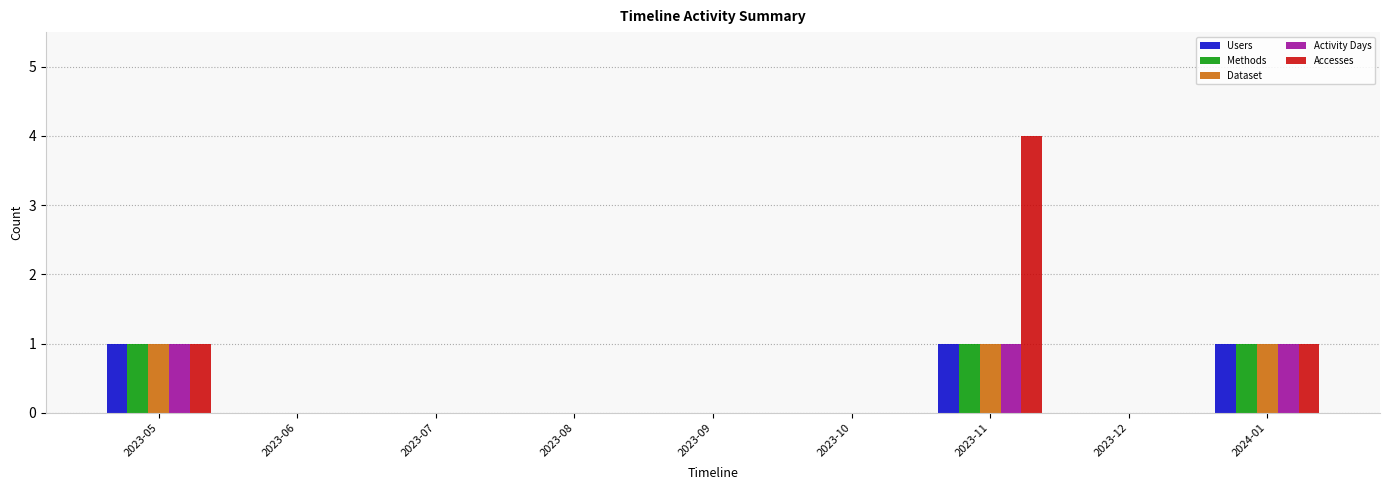

Which category has the highest value across all series?

2023-11